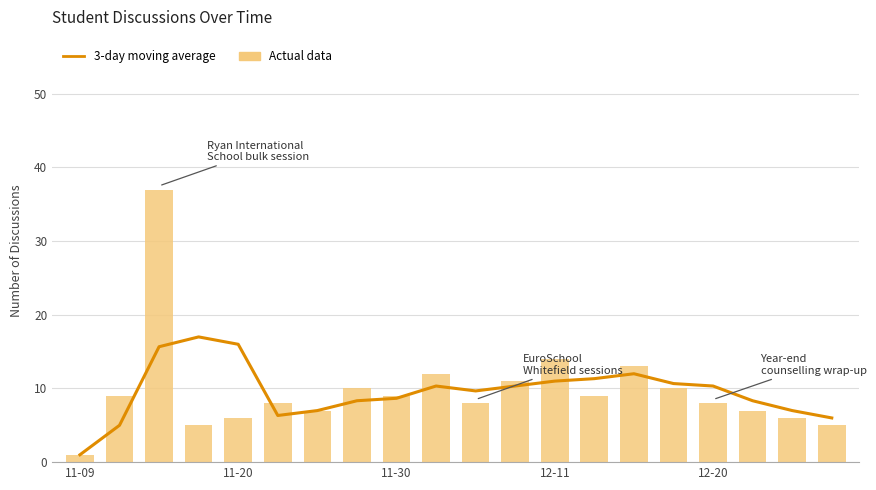

The value of Actual data at 18 is 1.8. True or false?

False